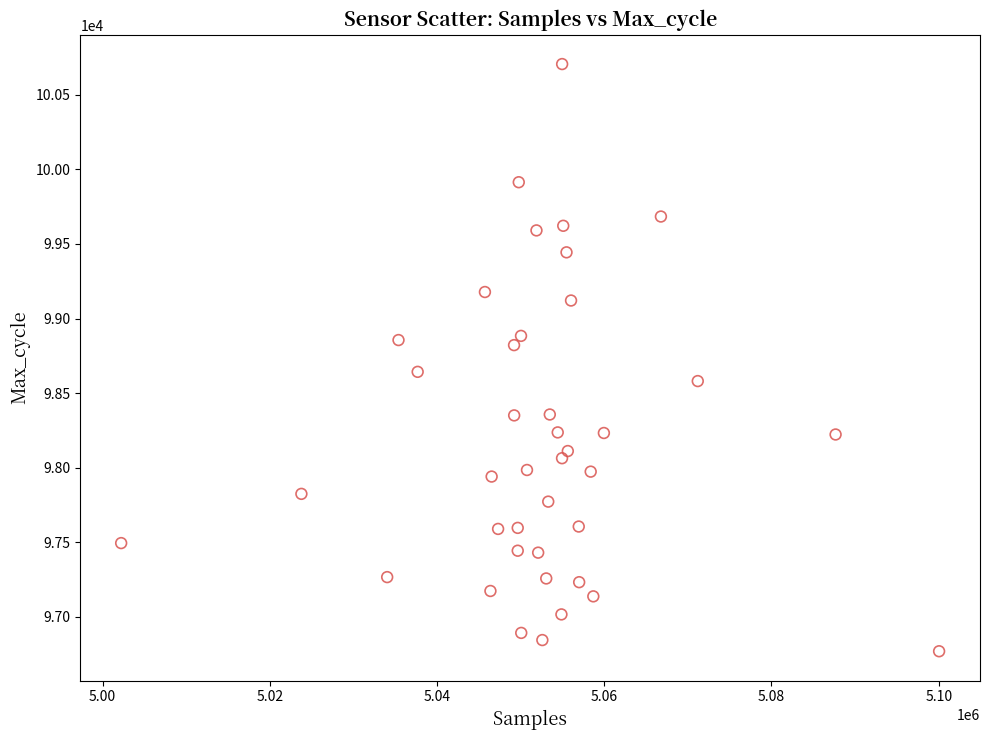

What is the range of Y values (max minus min)?

3936